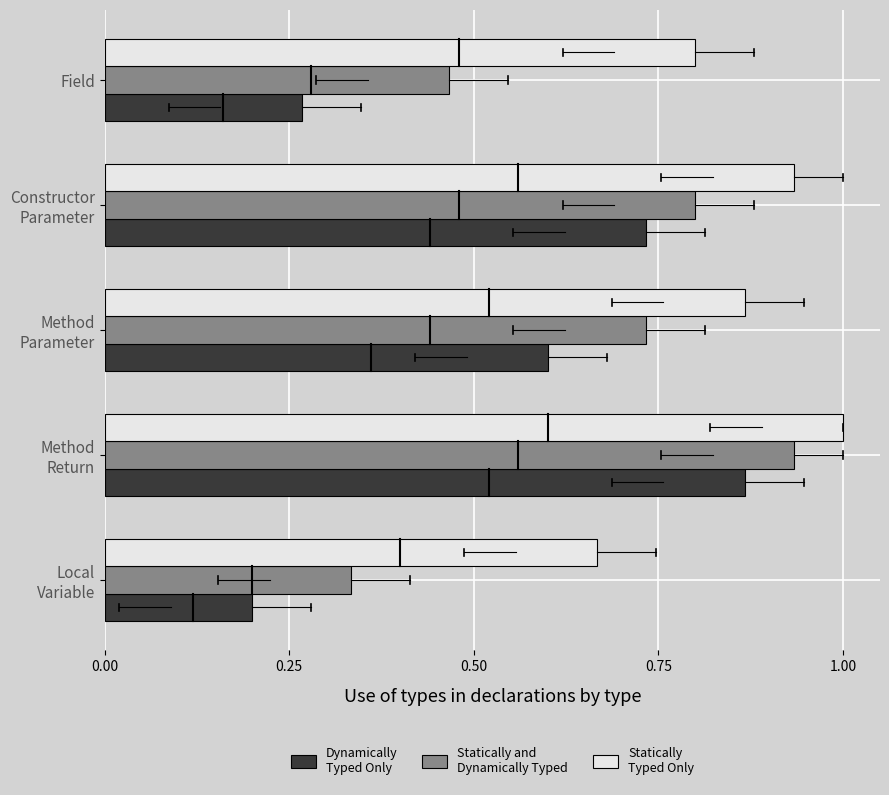

What is the maximum value shown in the chart?

1.0